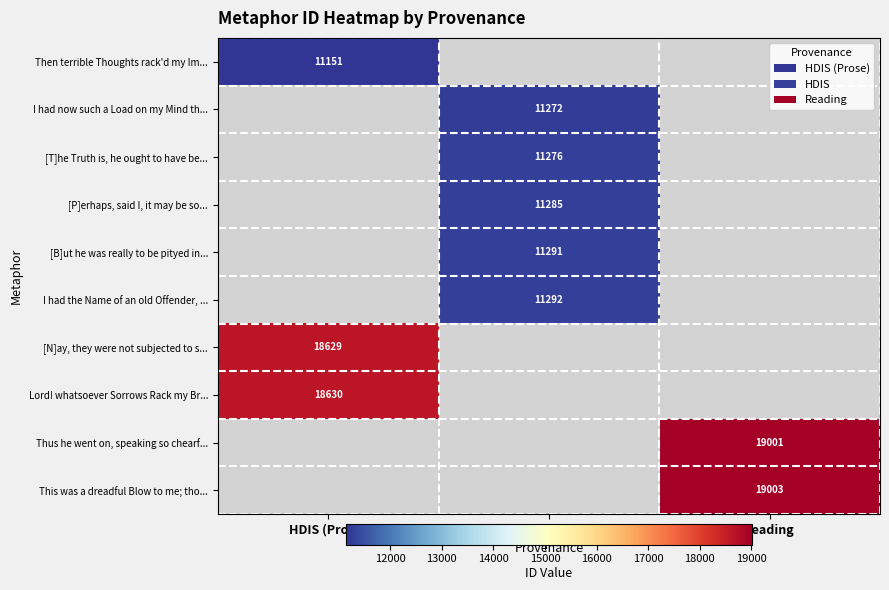

True or false: I had now such a Load on my Mind th... has a value of 6480 at HDIS.

False